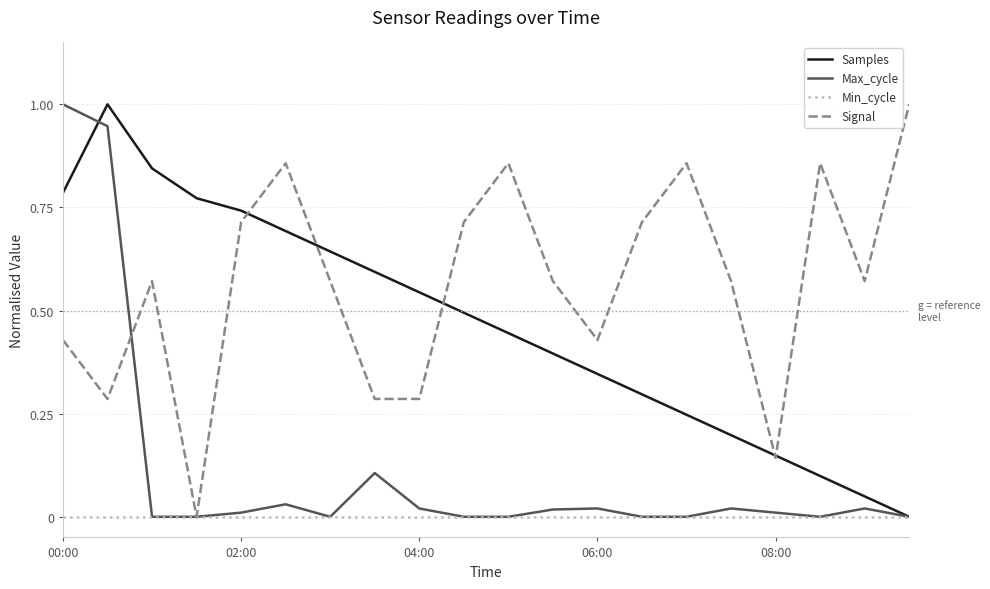

Which series has the largest total across all categories?

Signal